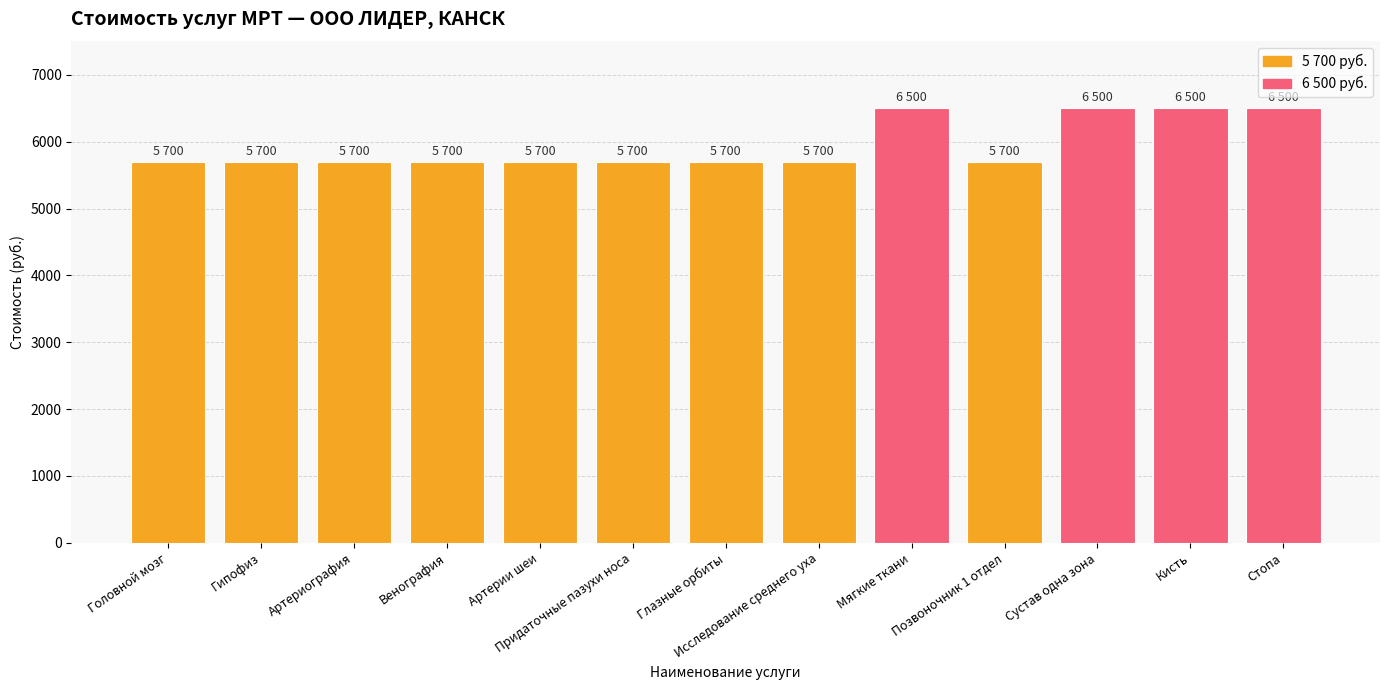

What is the maximum value shown in the chart?

6500